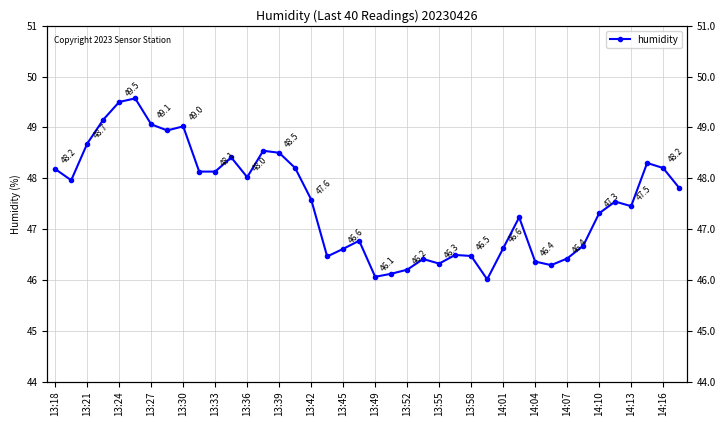

What is the average value?

47.5